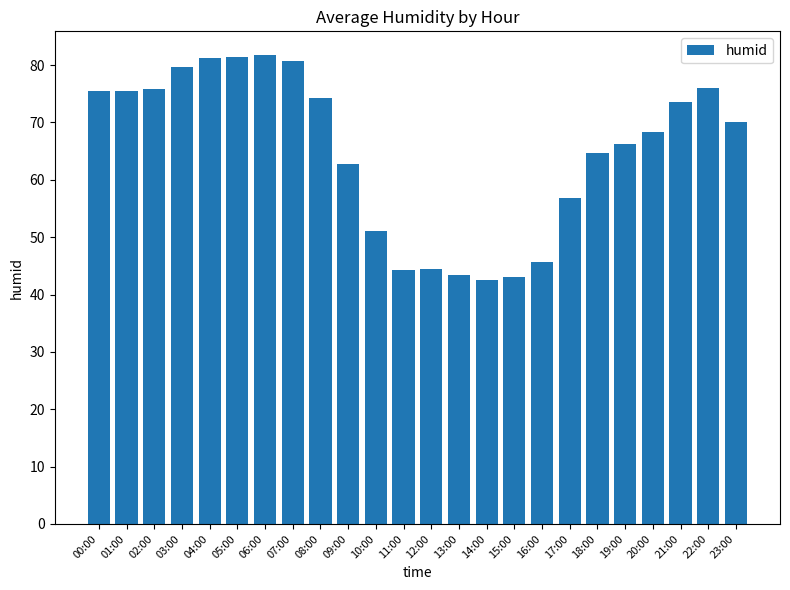

What is the change in value from 04:00 to 20:00?

-12.9